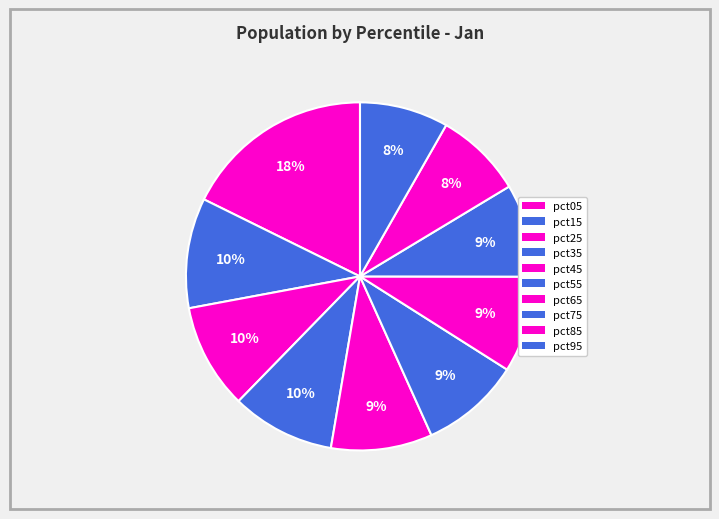

To the nearest percent, what is the combined percentage of pct05 and pct65?

27%